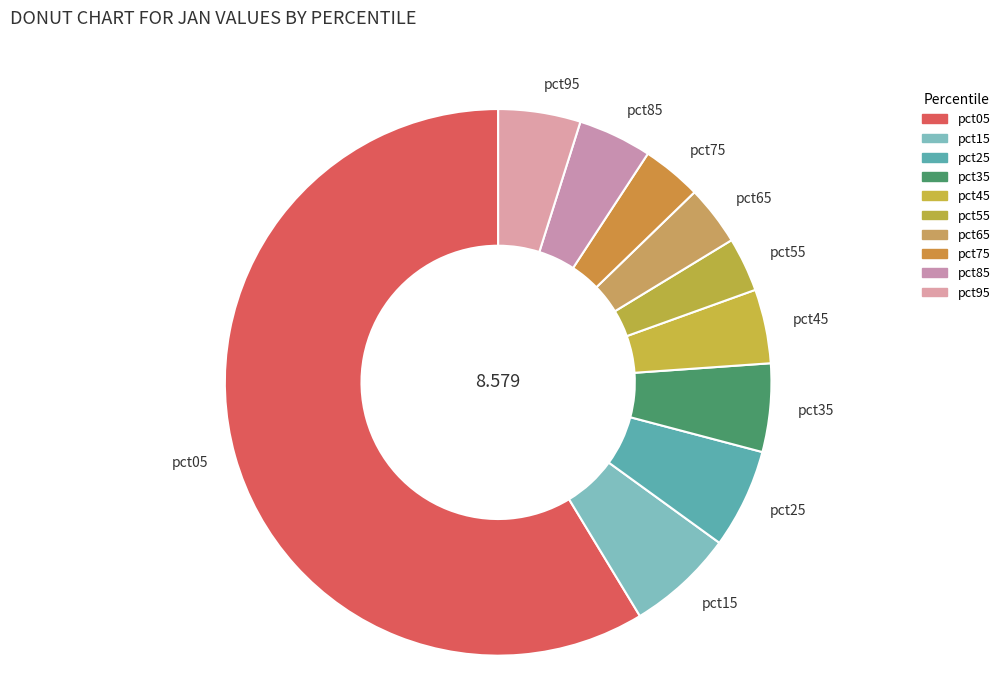

Do pct75 and pct95 together represent more than half of the pie?

No